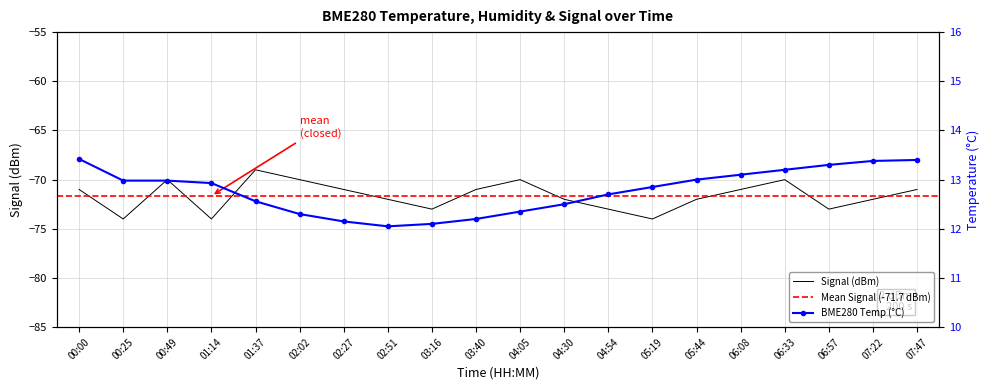

True or false: BME280_temperature has more than 0 points higher than both neighbors.

False